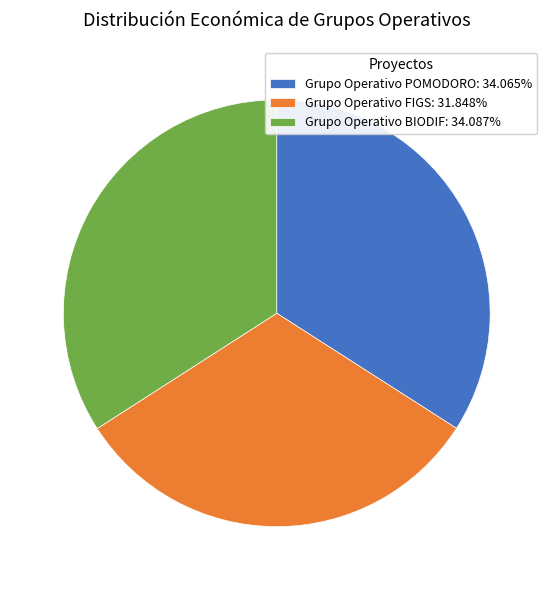

Is the sum of Grupo Operativo POMODORO: 34.065% and Grupo Operativo FIGS: 31.848% greater than half?

Yes